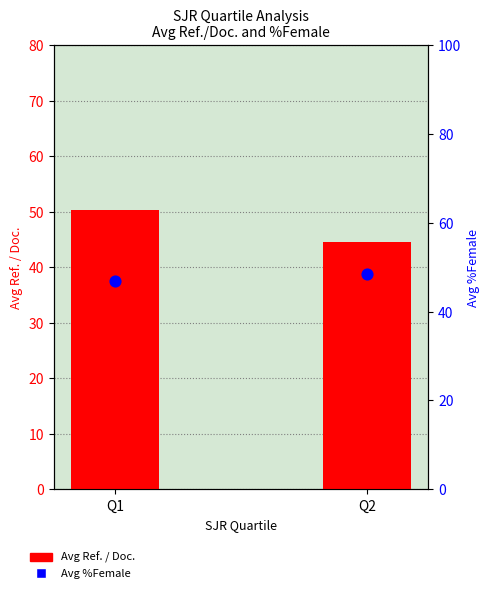

Which series reaches the minimum Y coordinate?

Avg Ref. / Doc.